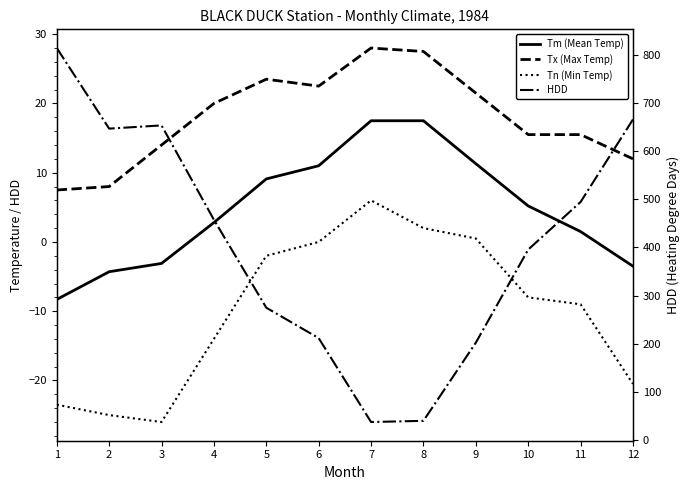

At which category is the sum across all series the highest?

1